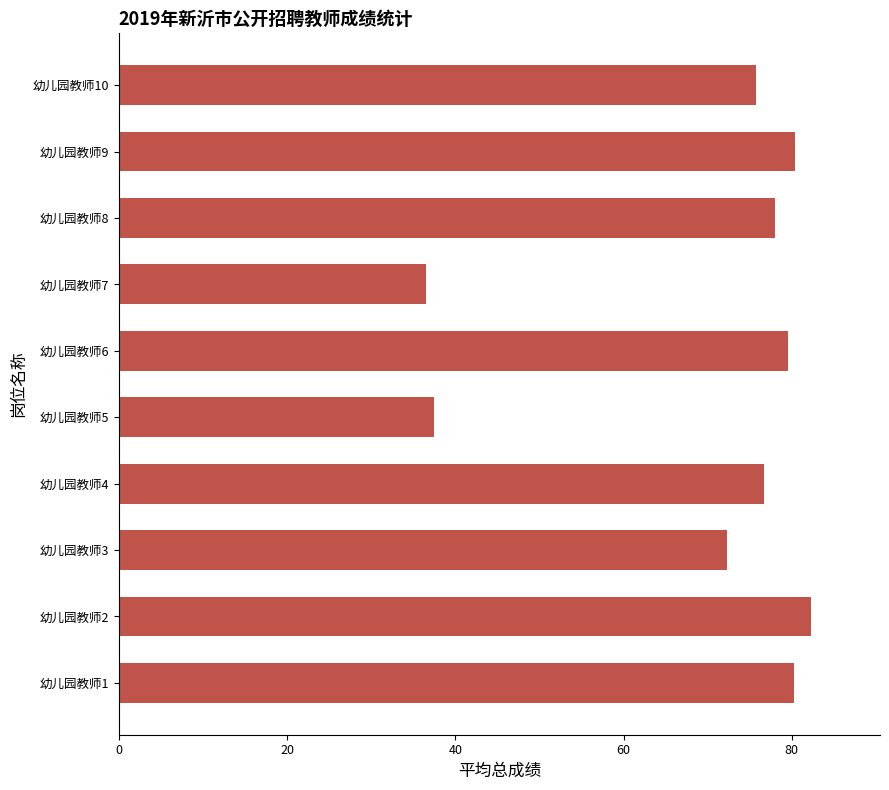

At which label is the value closest to 59?

幼儿园教师3